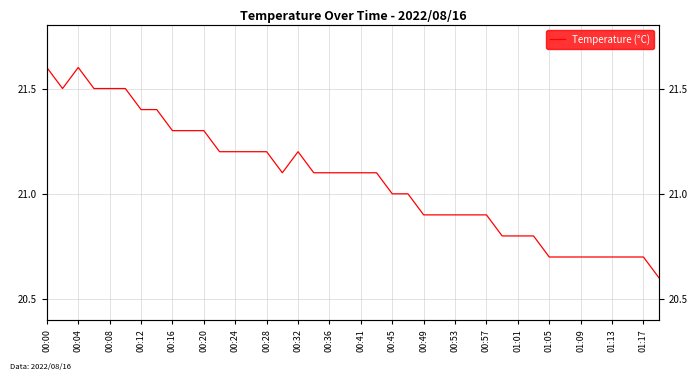

What is the value of the 35th point from the left?

20.7